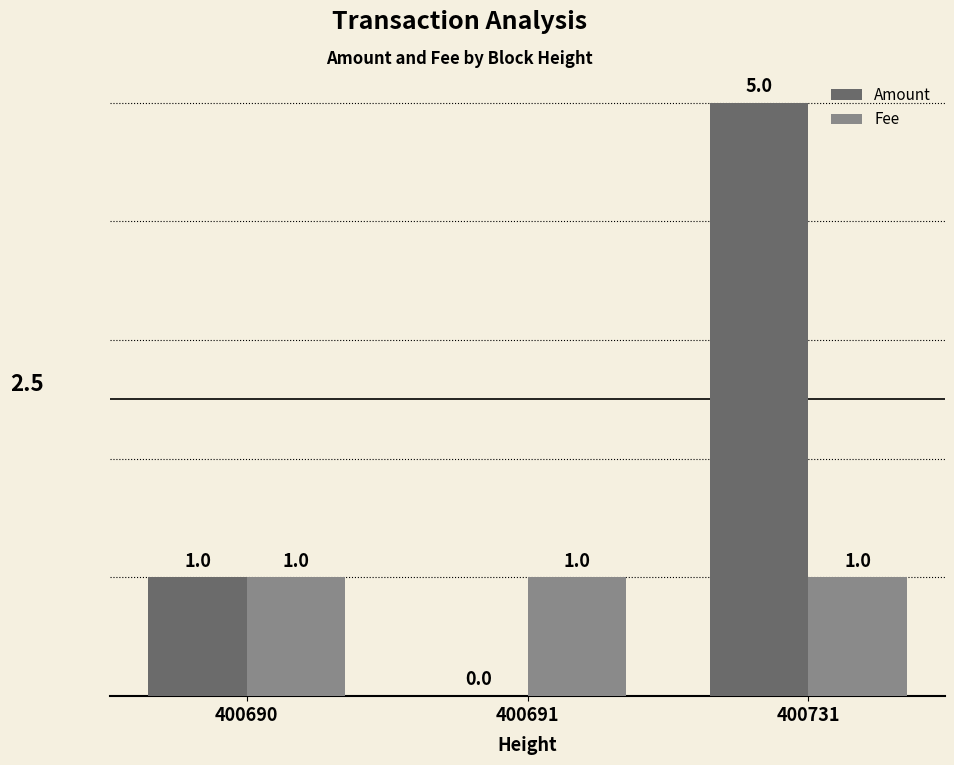

How many groups of bars are there?

3